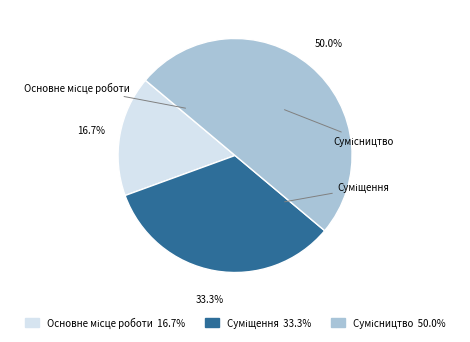

Rank the categories by value from lowest to highest.

Основне місце роботи, Суміщення, Сумісництво